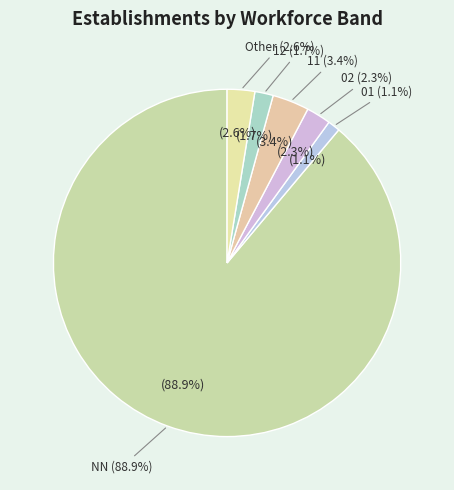

To the nearest percent, what is the difference between the 02 and 12 slice percentages?

1%